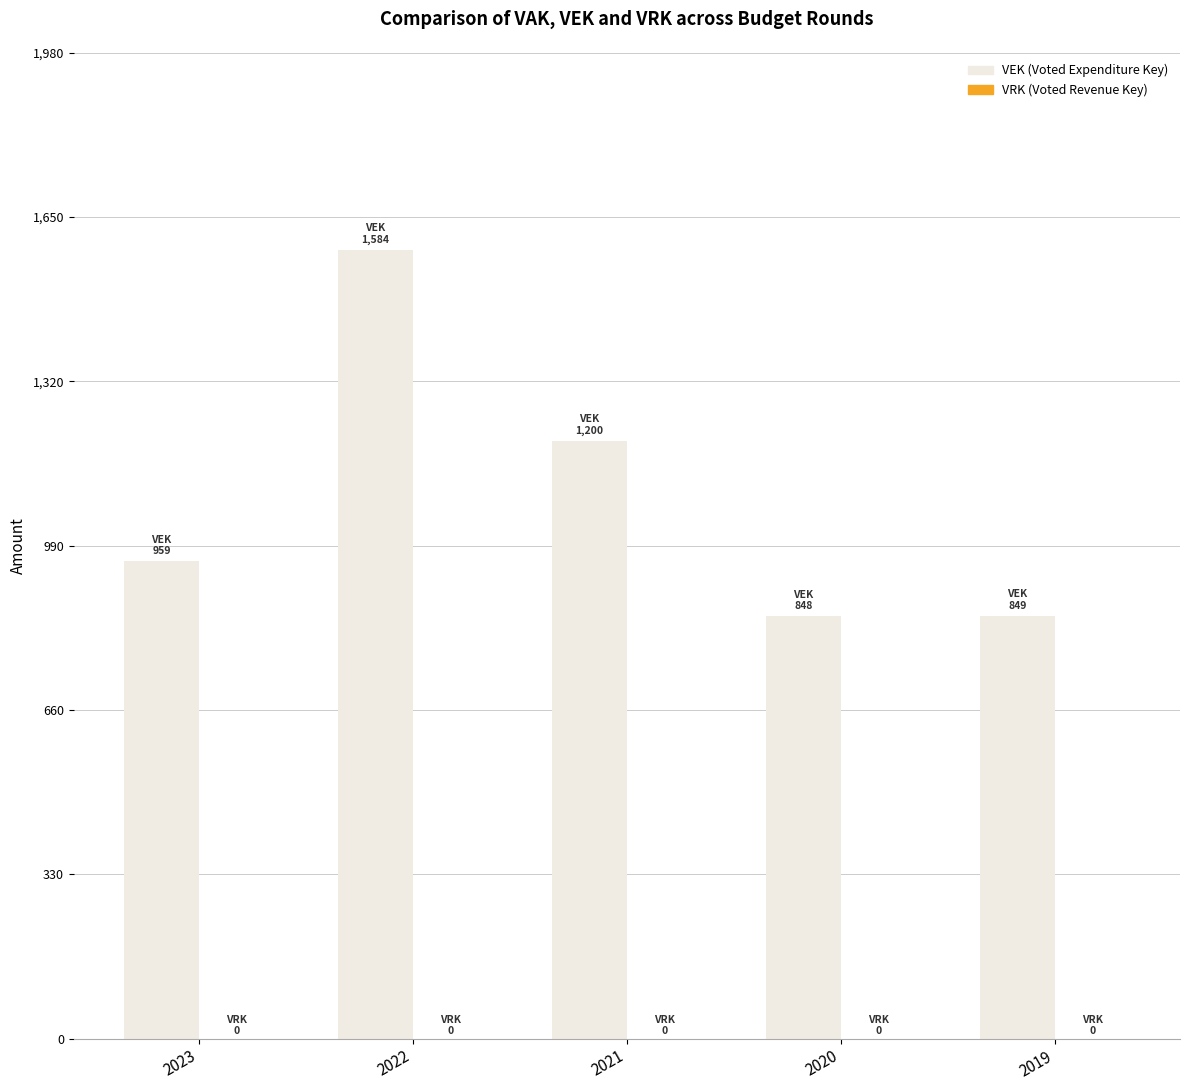

What is the maximum value shown in the chart?

1584